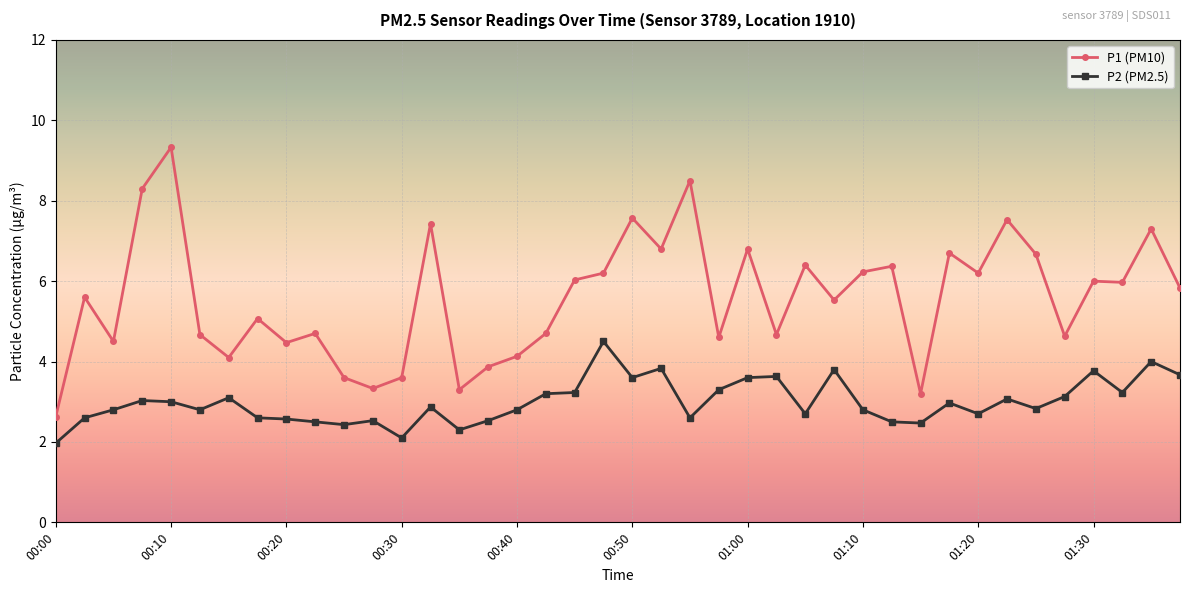

Count the number of data series in this chart.

2